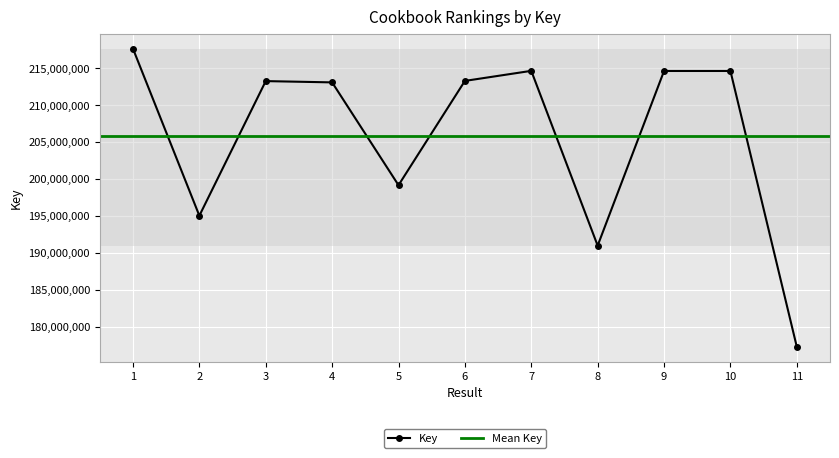

Which category has the highest value across all series?

1